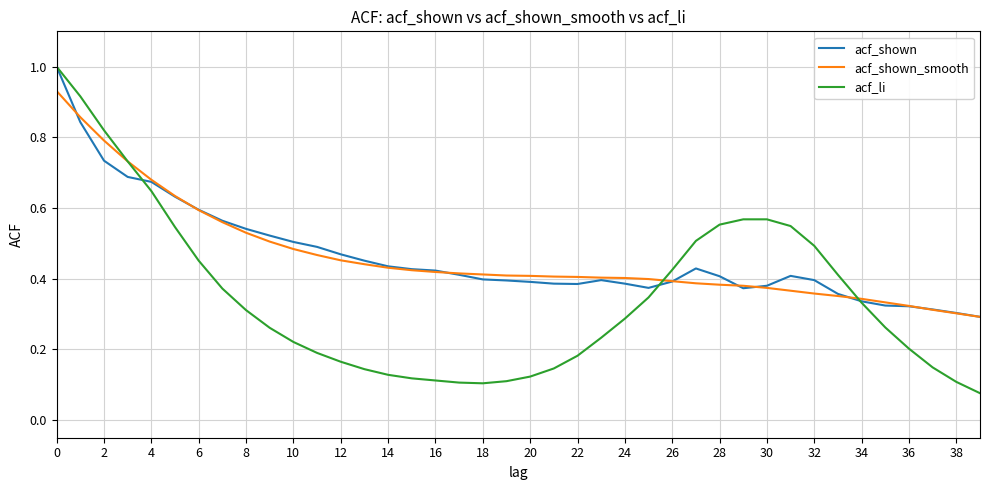

Which series has the largest range (max minus min)?

acf_li